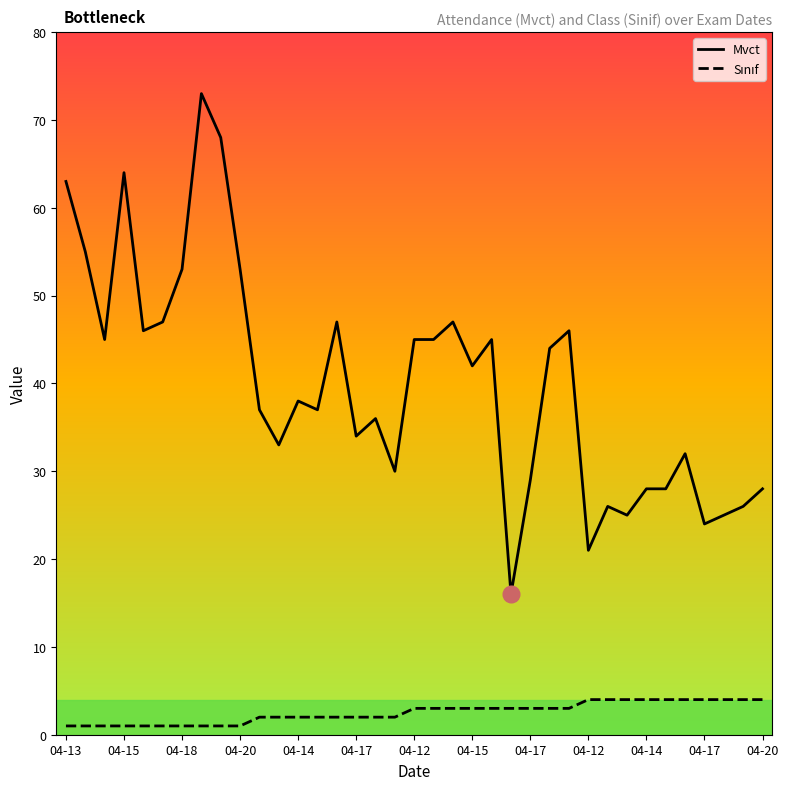

Which series has the largest total across all categories?

Mvct